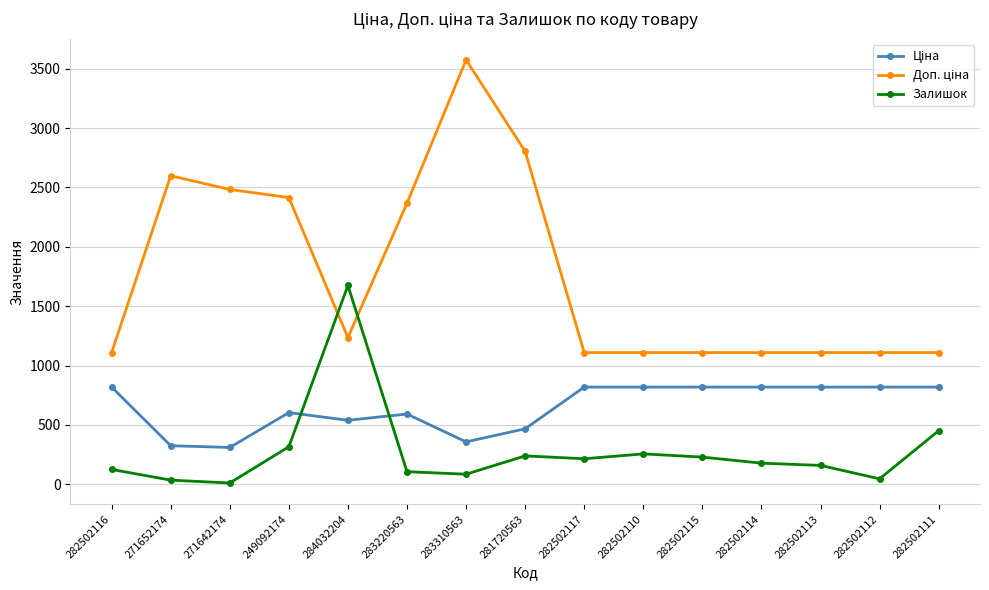

What is the greatest value displayed?

3573.9